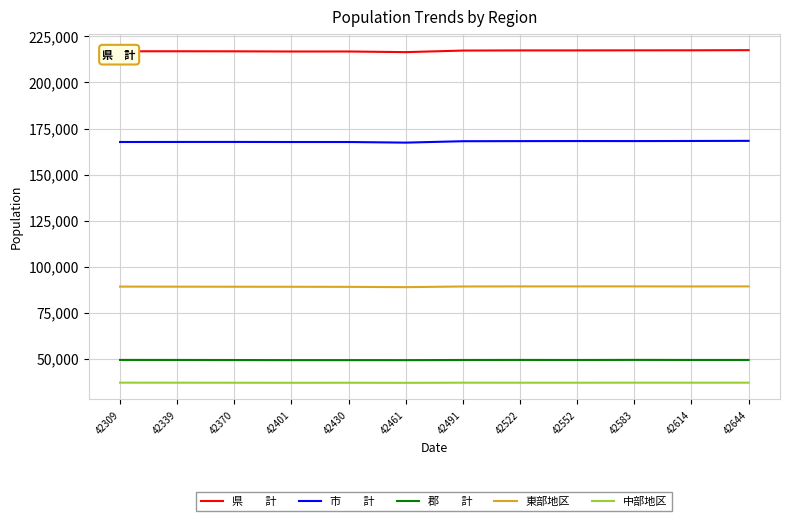

What is the difference between the highest and lowest values at 42339?

180040